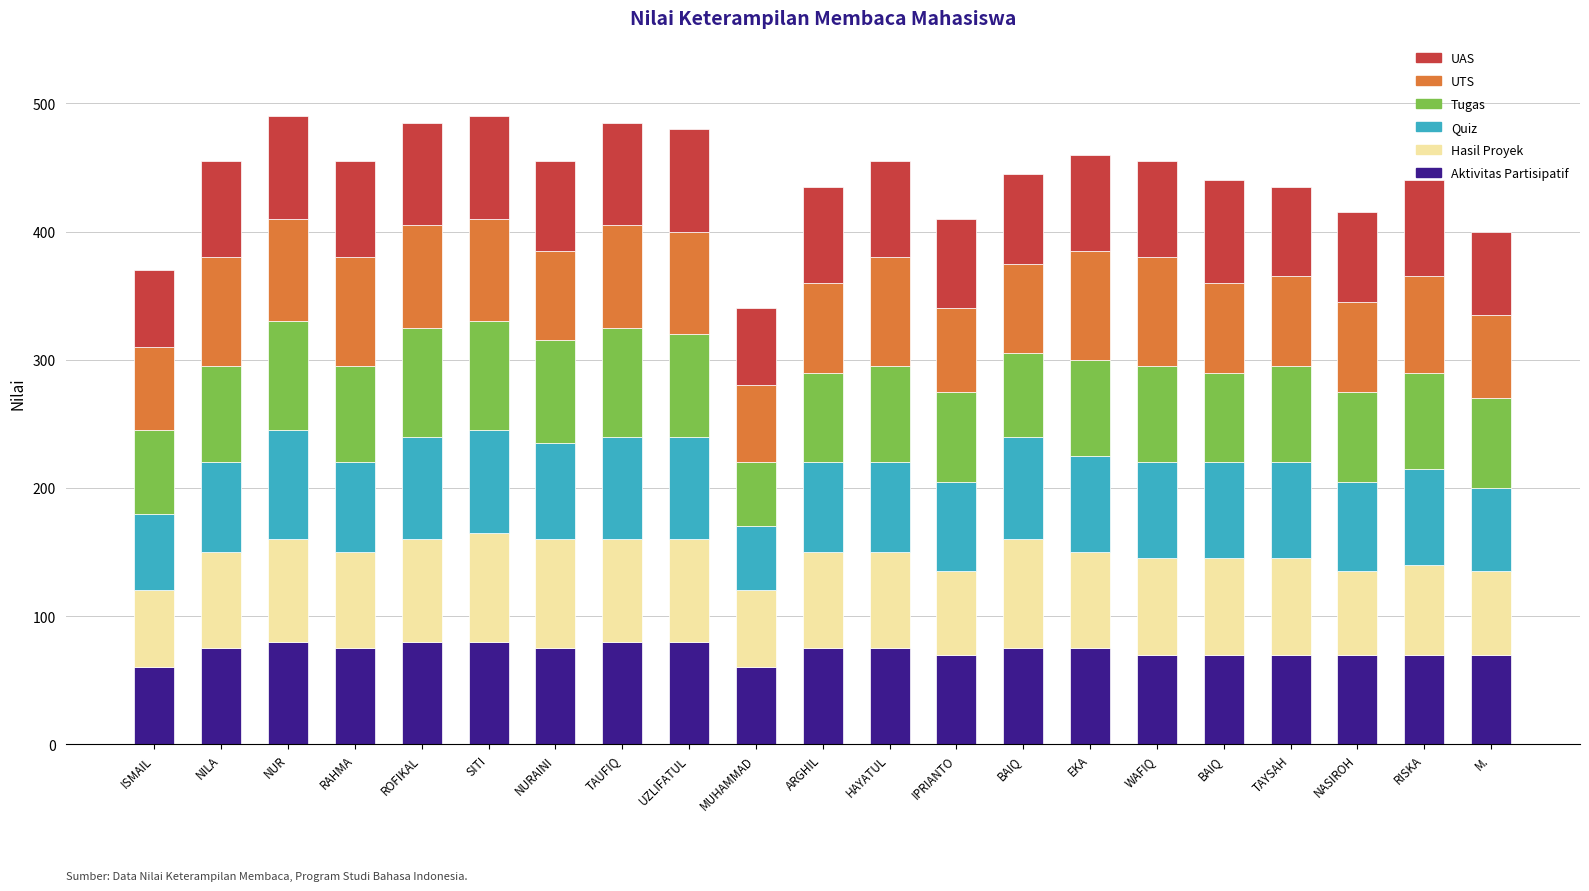

What is the label of the 5th bar from the right?

BAIQ